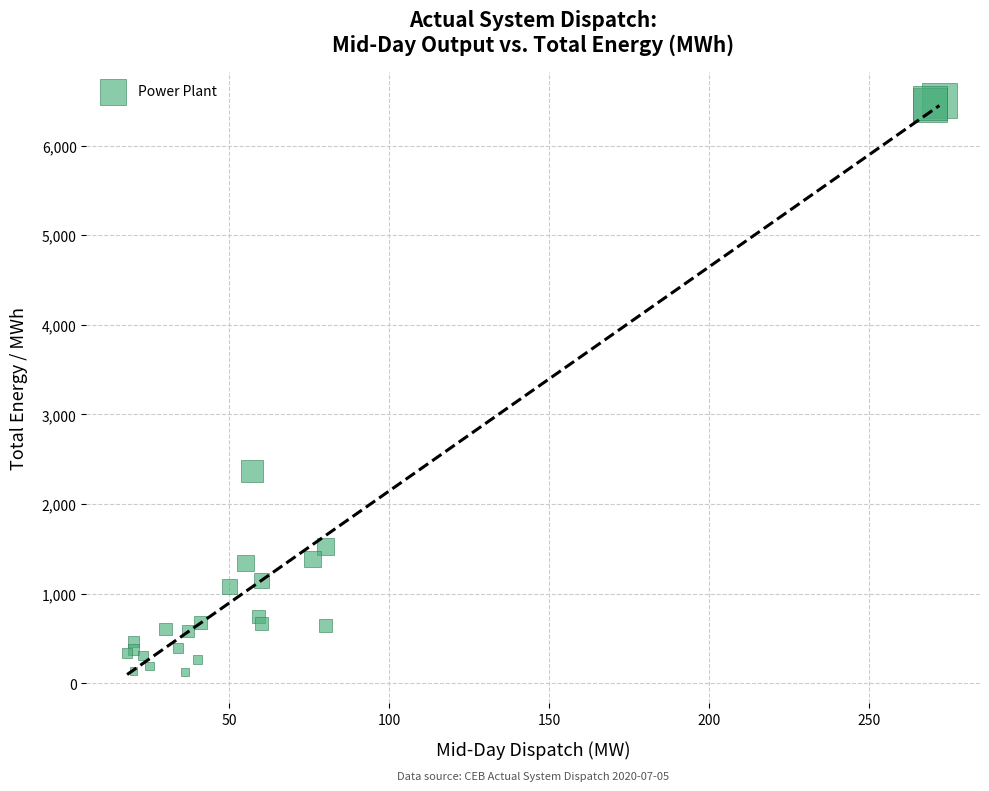

What Y value in the scatter plot is closest to 3313?

2370.1